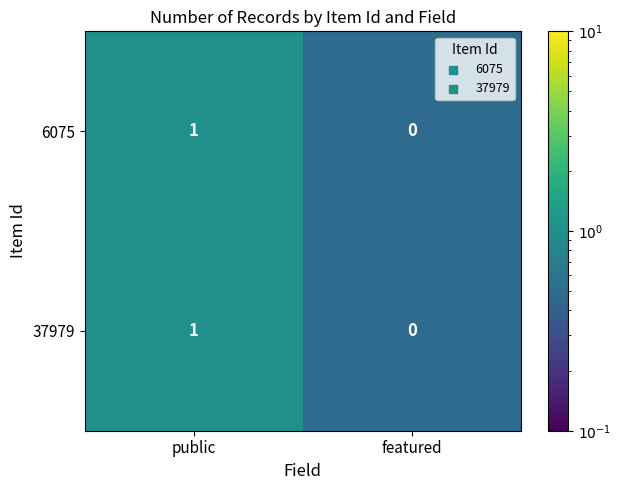

Is it true that 37979 equals 1 at public?

True